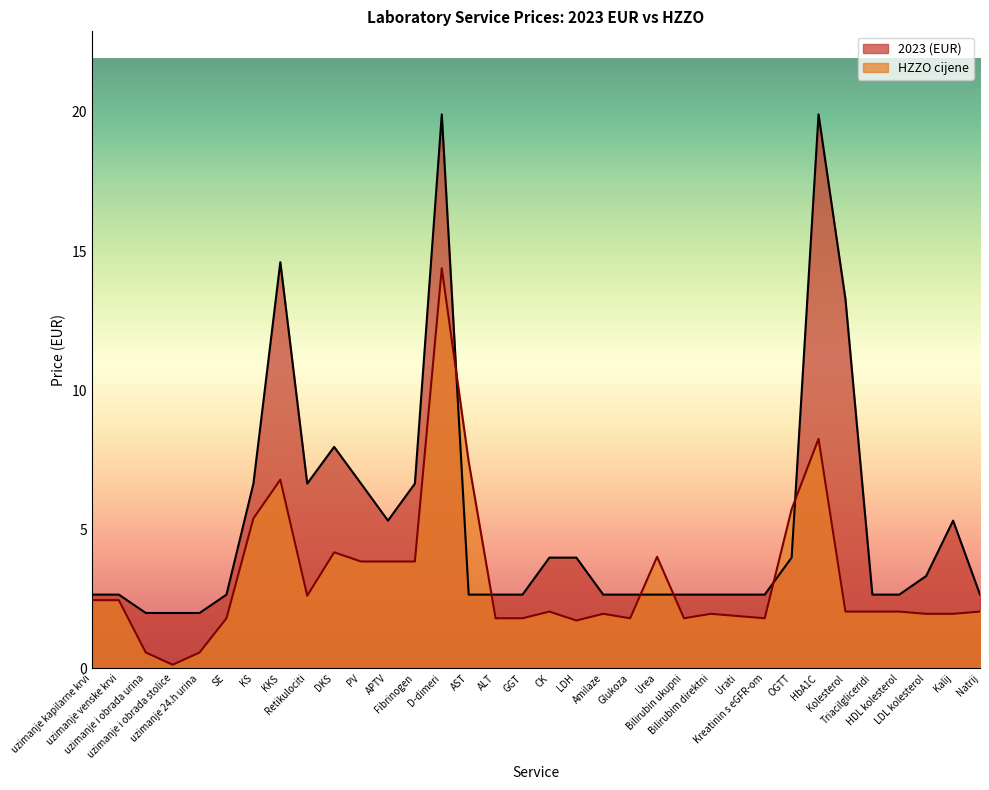

What is the label of the 3rd point from the left?

uzimanje i obrada urina